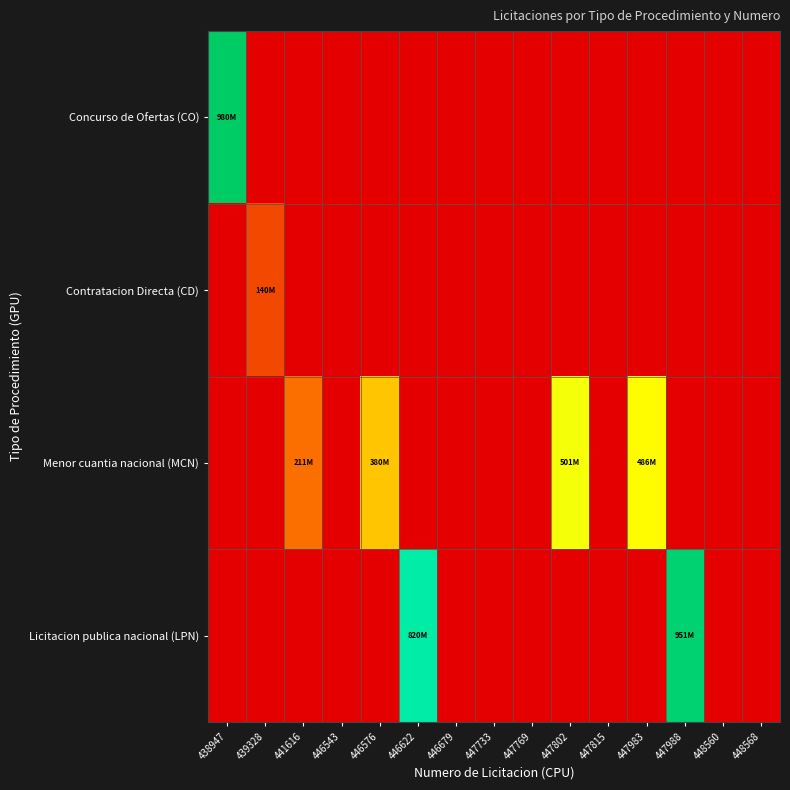

Which series has the largest total across all categories?

Licitacion publica nacional (LPN)